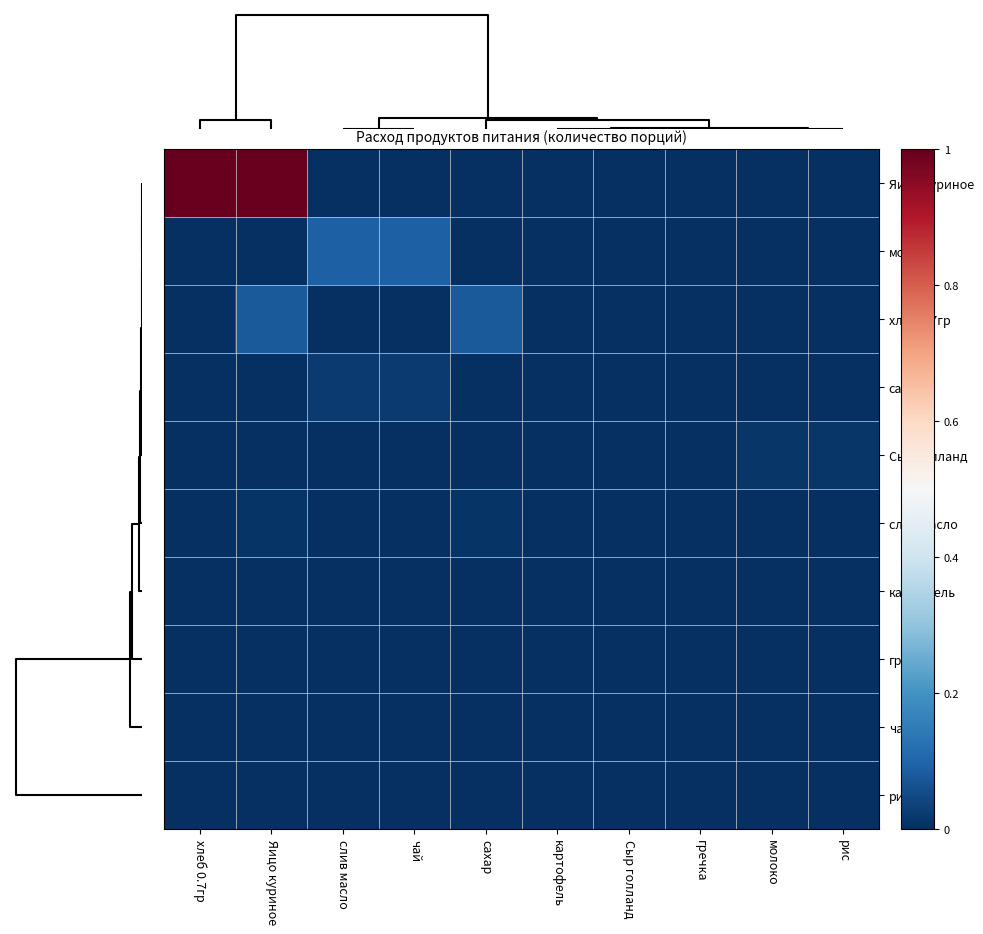

How many series are shown in this chart?

10